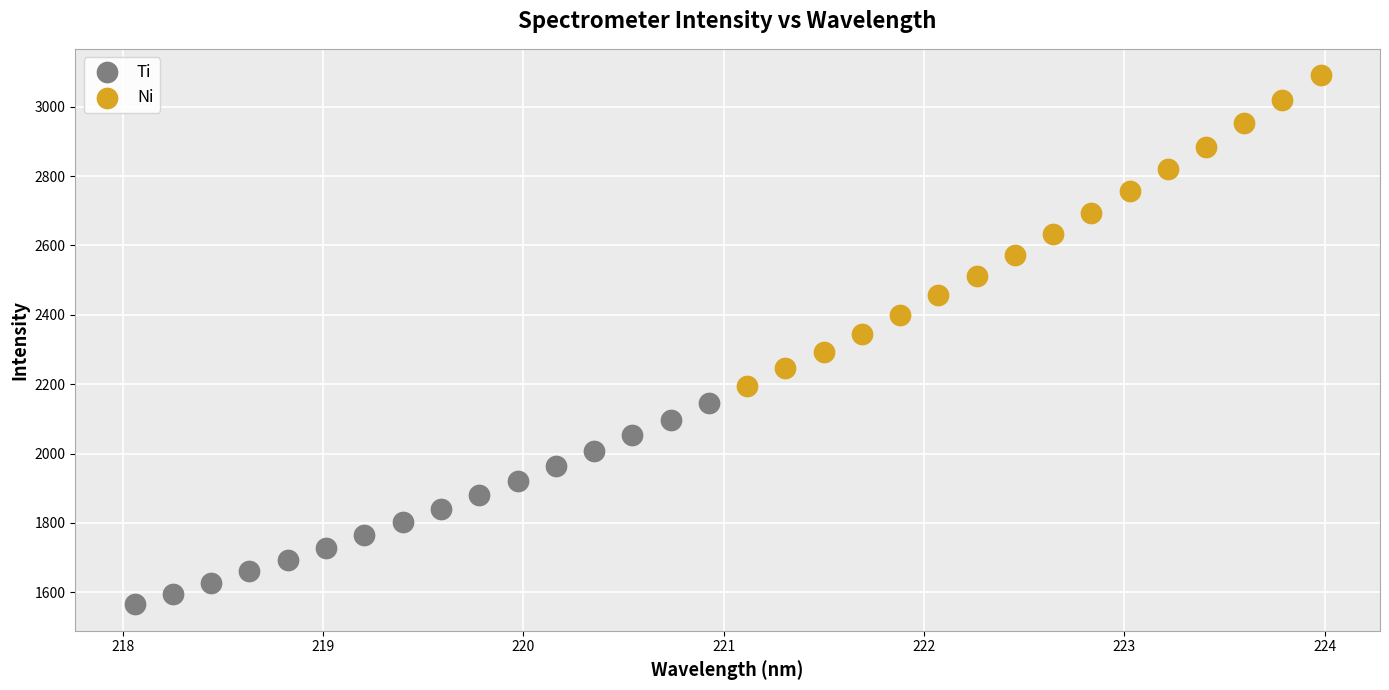

Which series reaches the maximum Y coordinate?

Ni